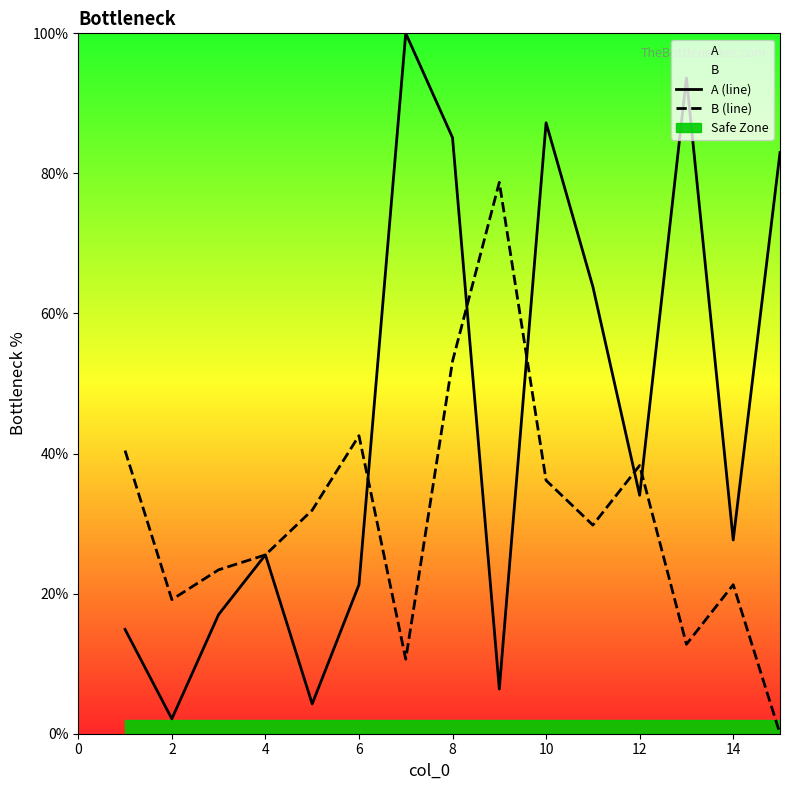

True or false: B (line) has a value of 61.7 at 6.

False